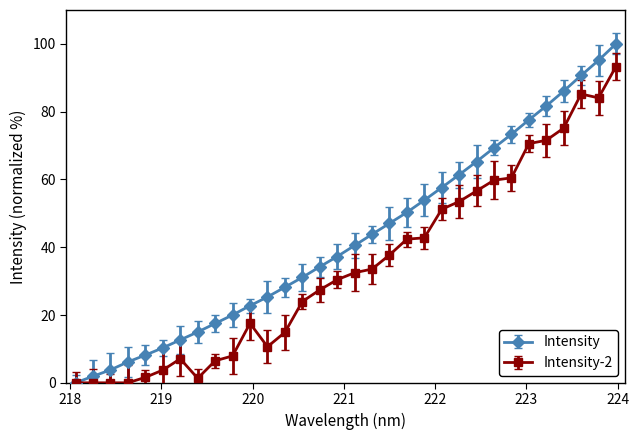

List the series in order of their overall mean, lowest first.

Intensity-2, Intensity